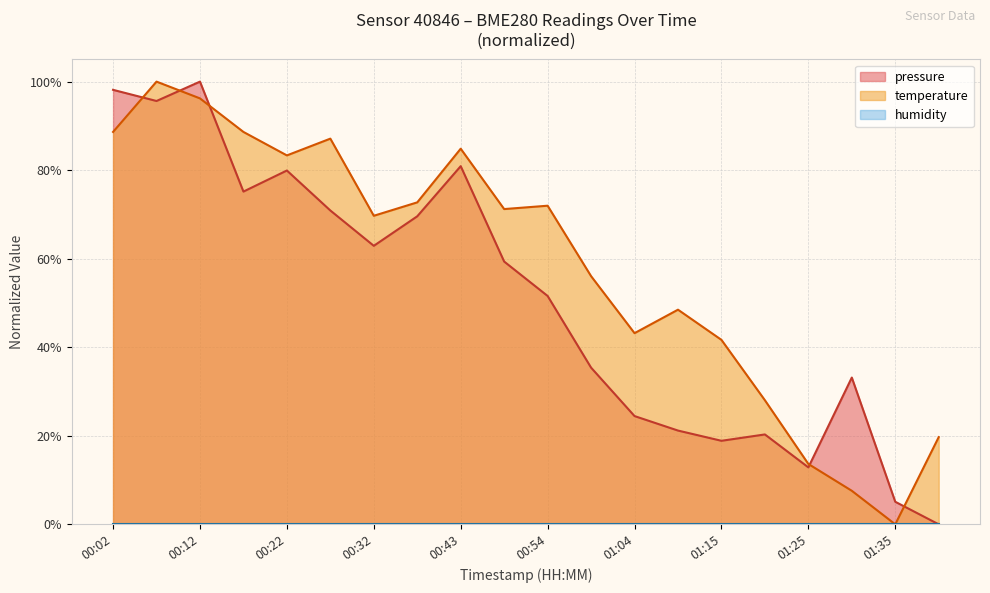

What is the difference between the temperature values at 01:15 and 00:38?

0.3